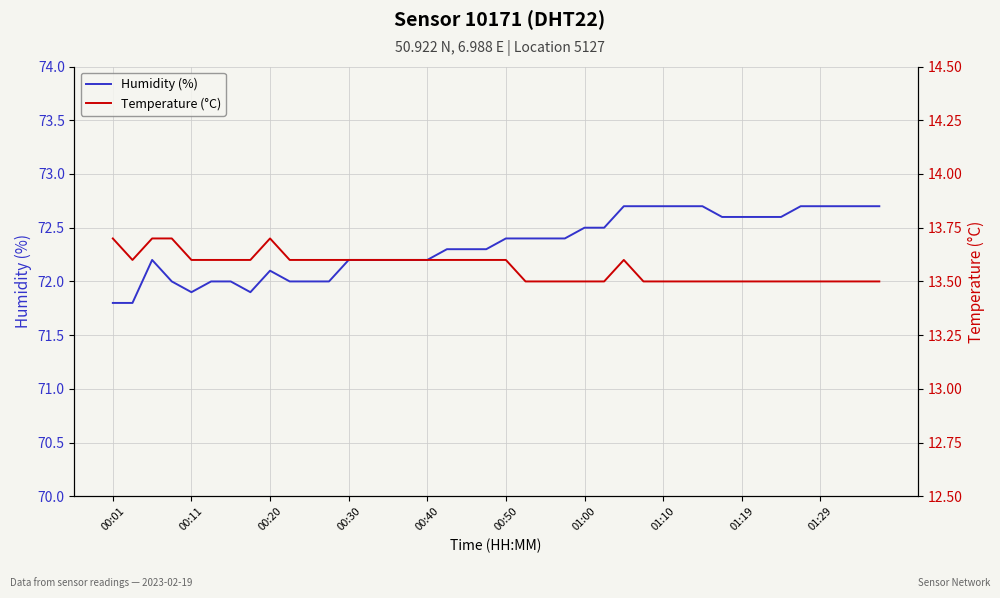

What is the total value across all series at 10?

85.6